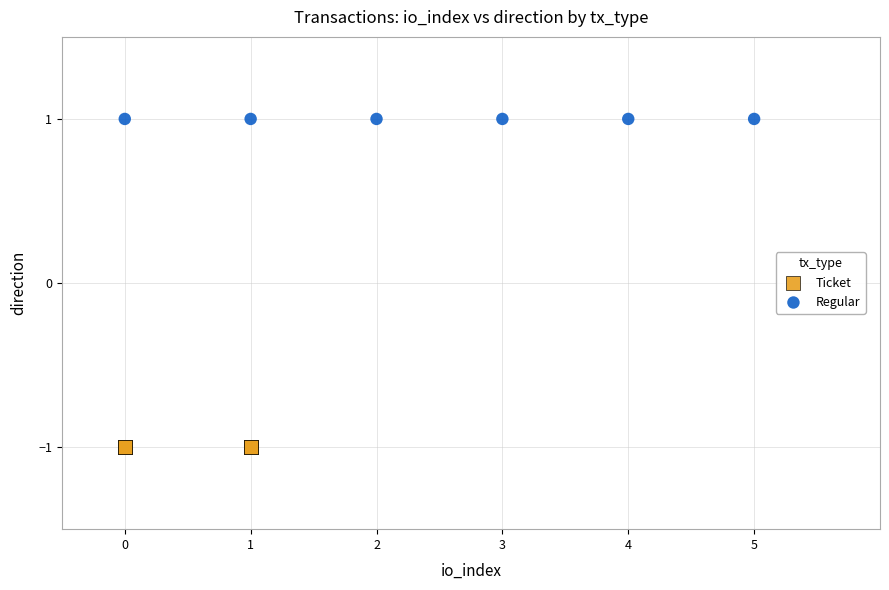

Which series reaches the maximum Y coordinate?

Regular